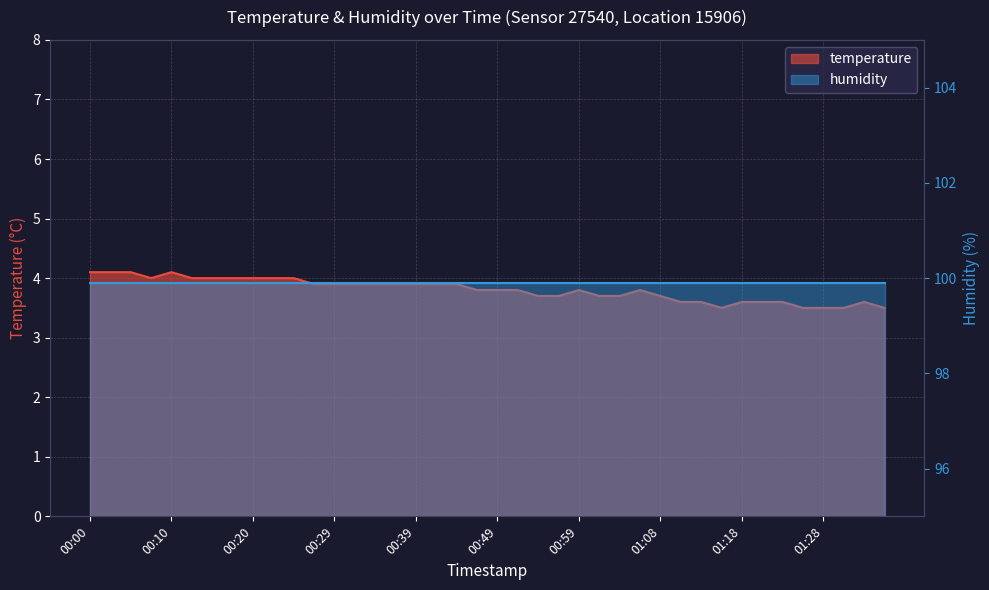

The chart shows a value of 1.0 at 00:15. True or false?

False